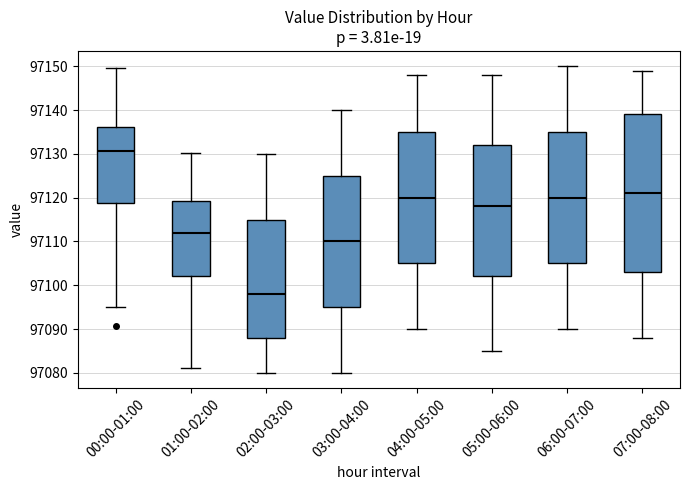

Comparing the boxes themselves (not the whiskers), which one is the tallest?

07:00-08:00